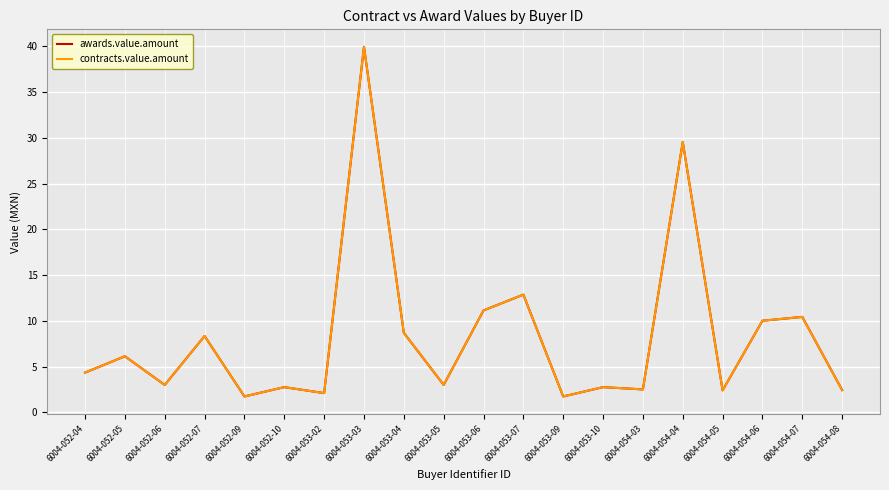

Is the value of awards.value.amount at 6004-054-08 greater than the value of contracts.value.amount at 6004-053-06?

No